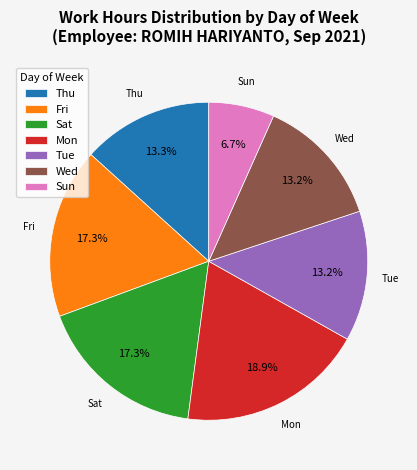

What is the smallest slice in the pie chart?

Sun